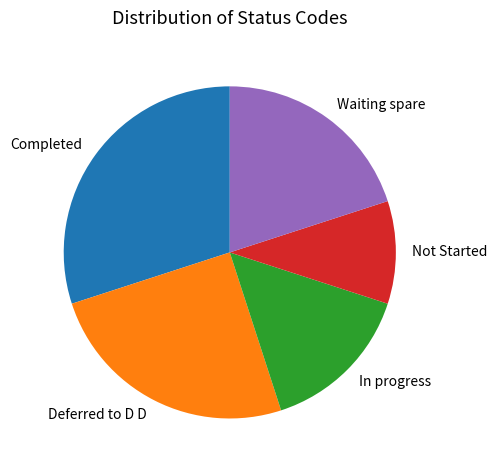

What is the smallest slice in the pie chart?

Not Started